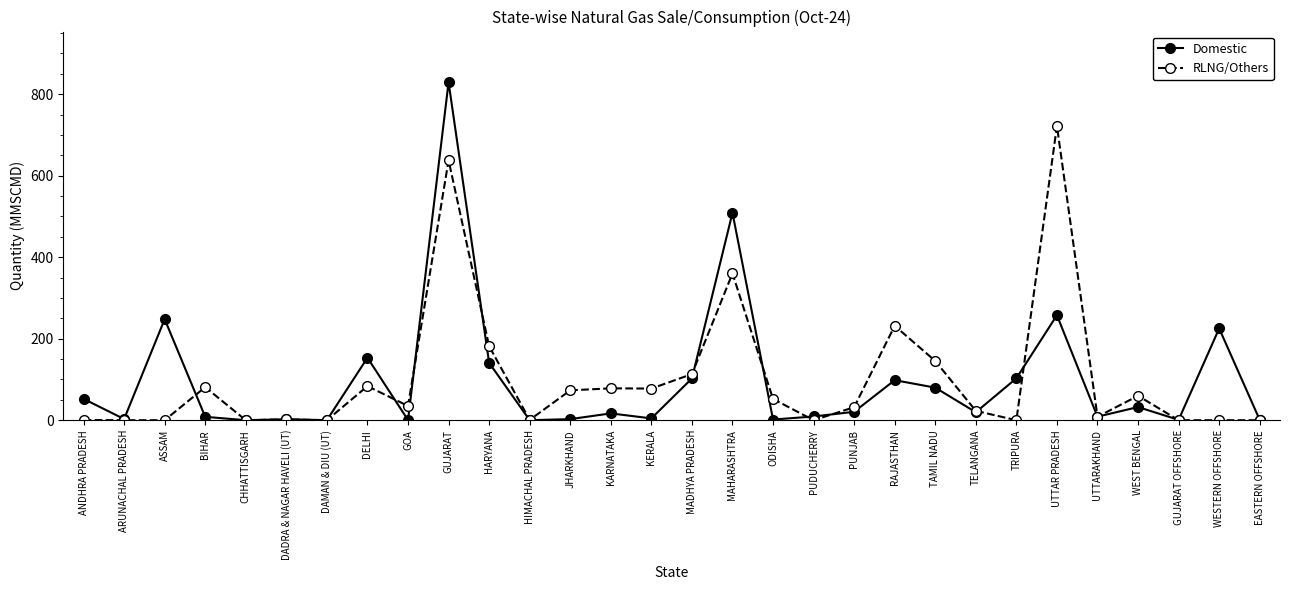

What value does the RLNG/Others series have at DADRA & NAGAR HAVELI (UT)?

2.0